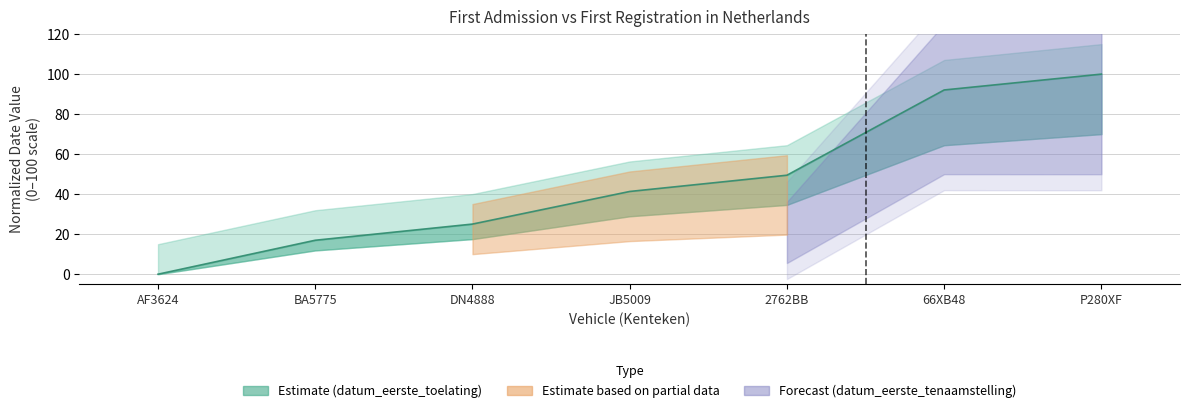

Reading right to left, what are all the values shown in this chart?

100.0	92.1	49.5	41.3	25.1	17.0	0.0